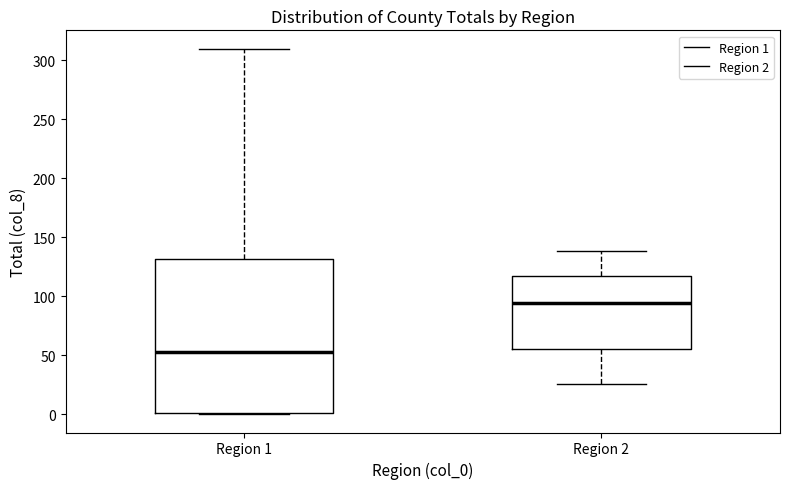

Reading left to right, read every box against the y-axis: the position of its median line, the range the box covers, and the ends of its whiskers. The values are not printed on the chart, so give them approximately, as read against the axis.

Region 1: median 55, box 0 to 130, whiskers 0 to 310
Region 2: median 95, box 55 to 115, whiskers 25 to 140